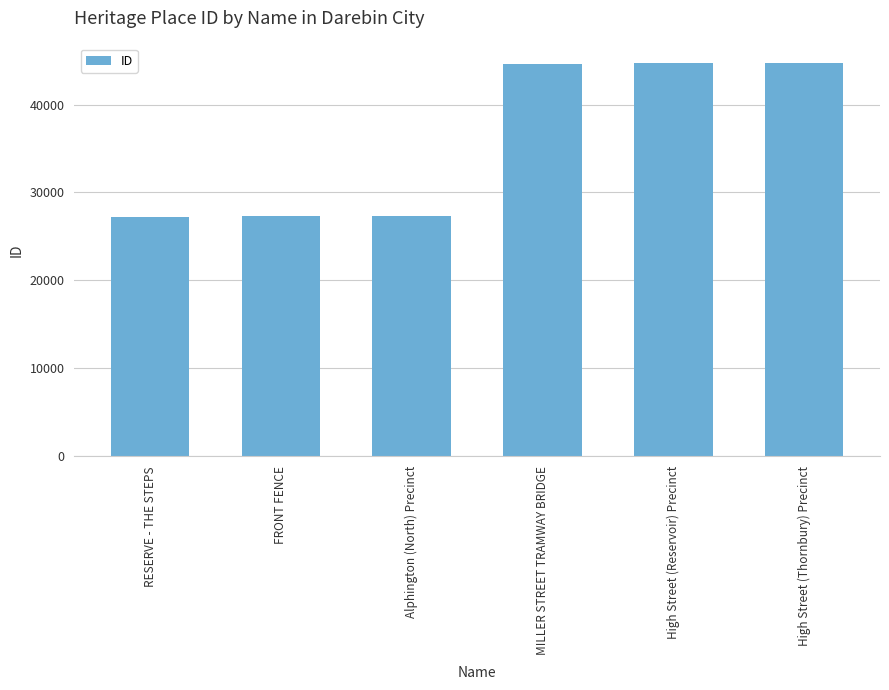

Does the chart contain any negative values?

No